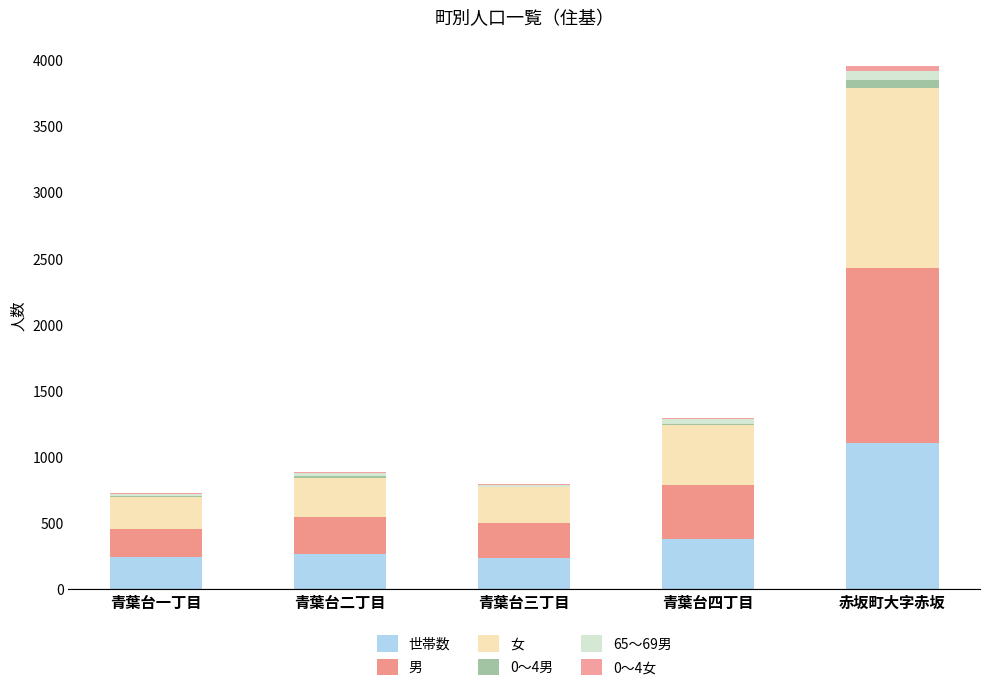

Does the chart contain stacked bars?

Yes